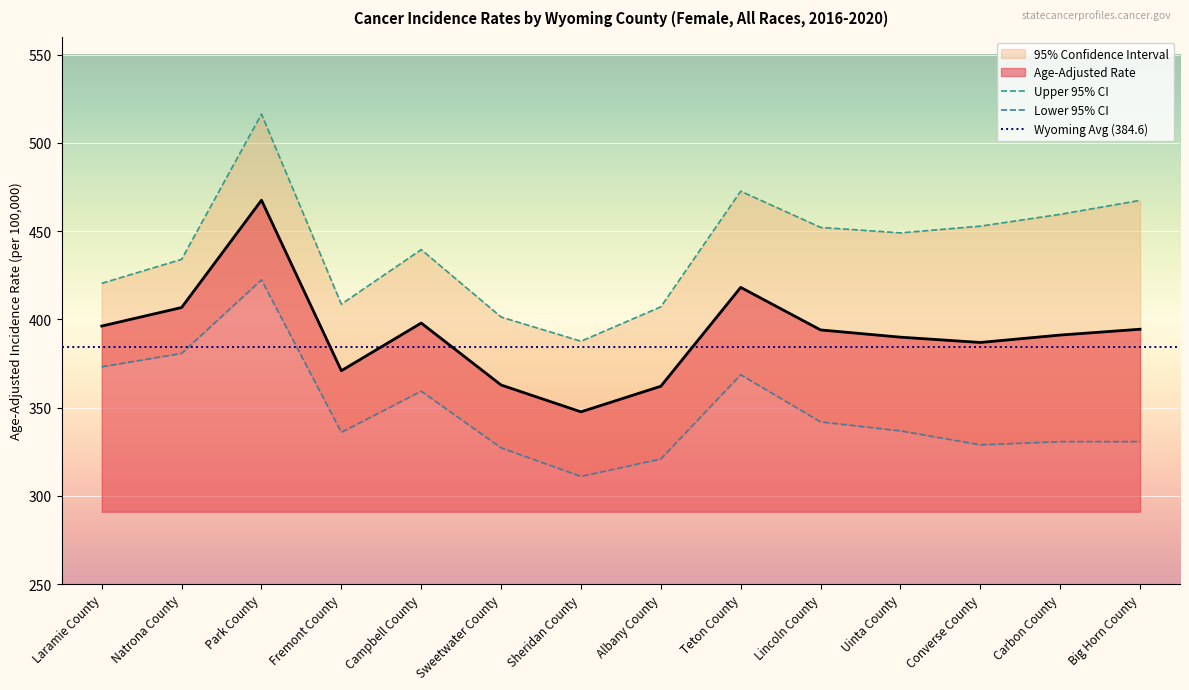

Which series has the largest total across all categories?

Upper 95% CI